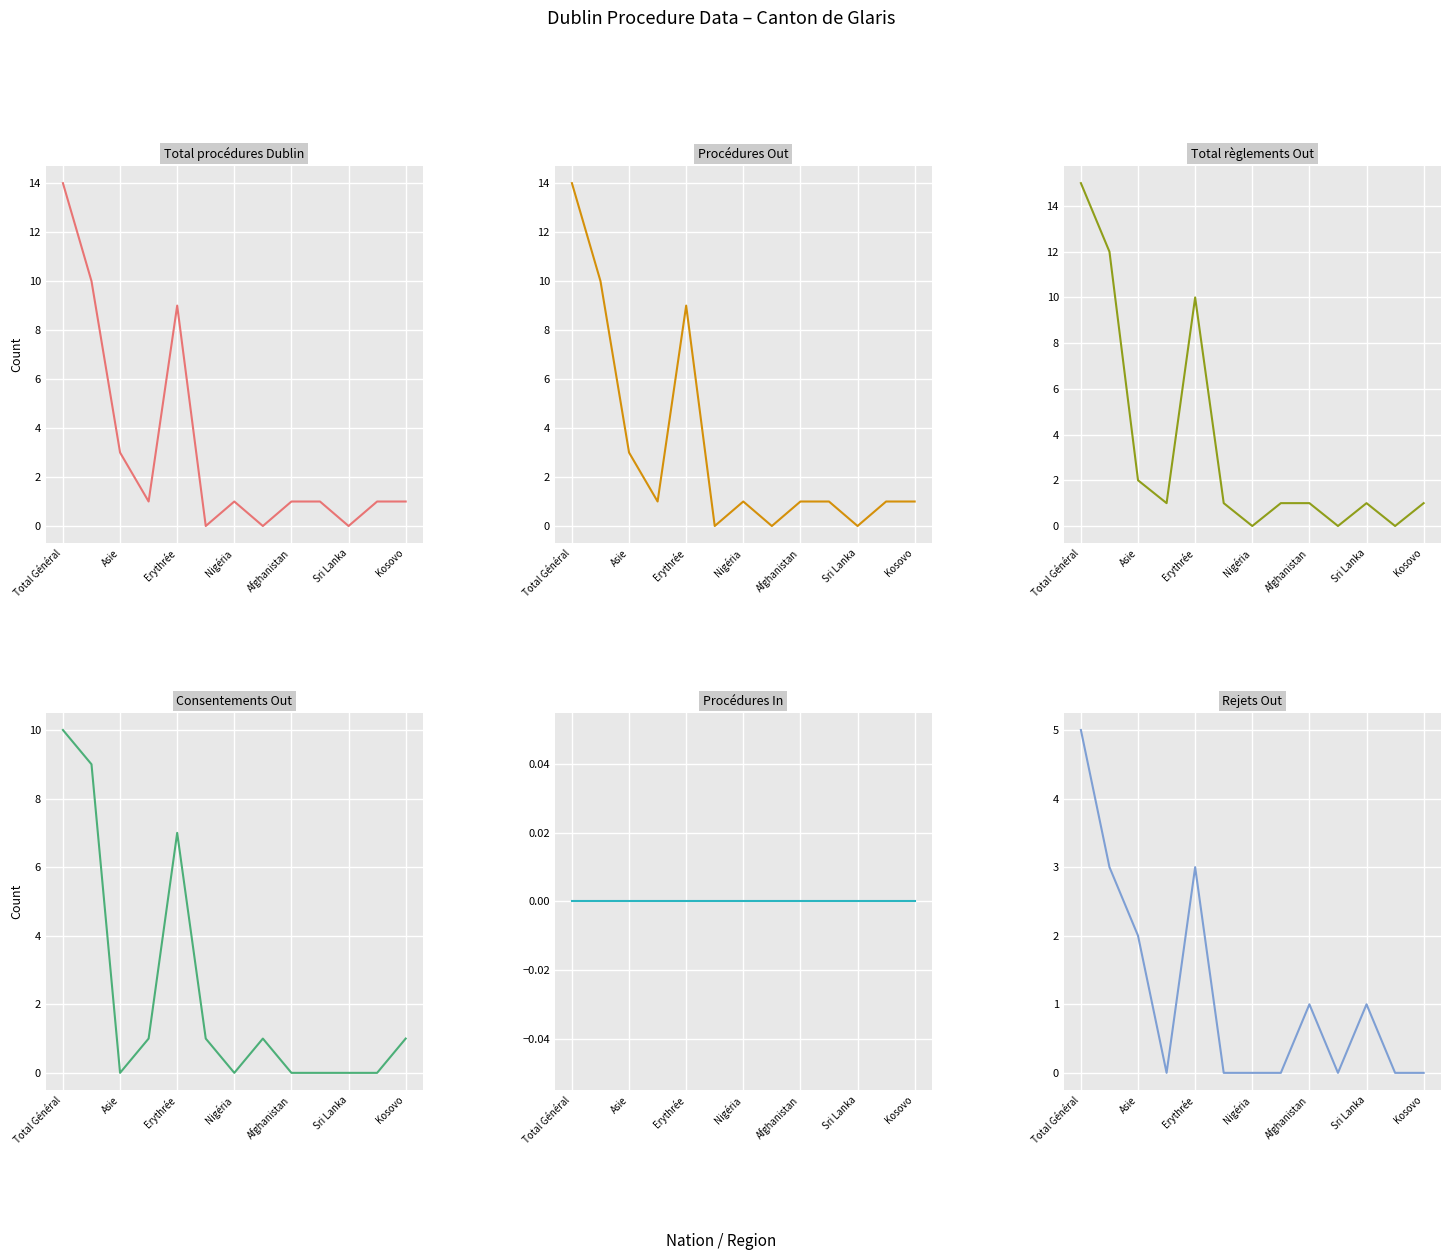

What is the total value across all series at Sri Lanka?

2